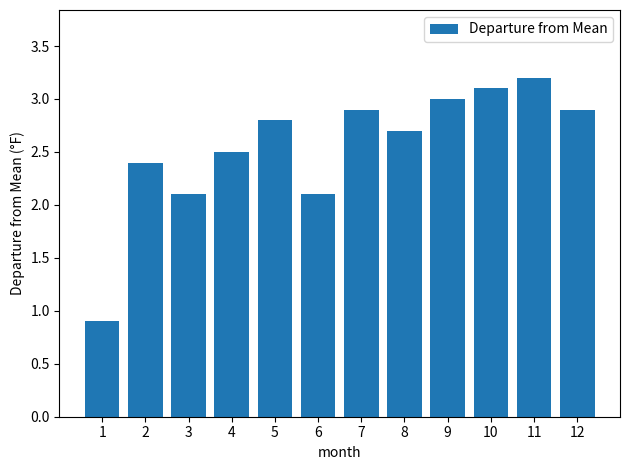

What is the difference between the values at 2 and 8?

0.3